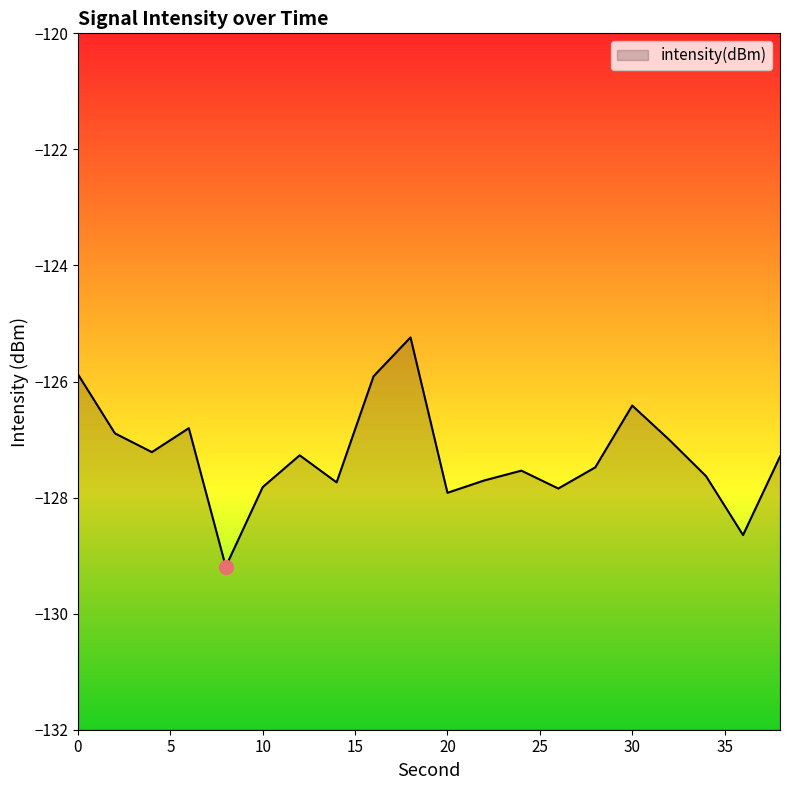

Which has a higher value, 34 or 6?

6